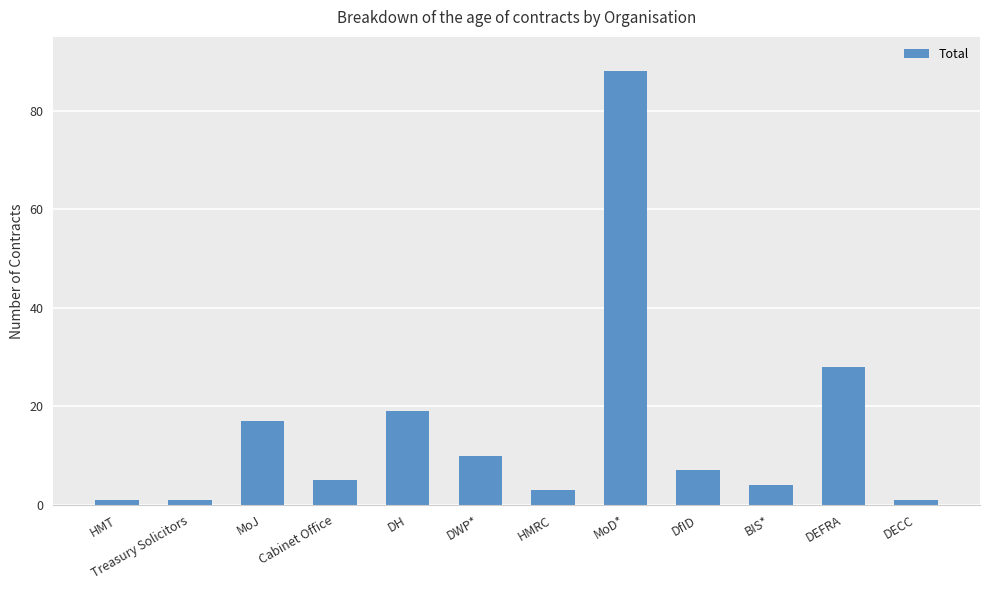

What is the maximum value shown in the chart?

88